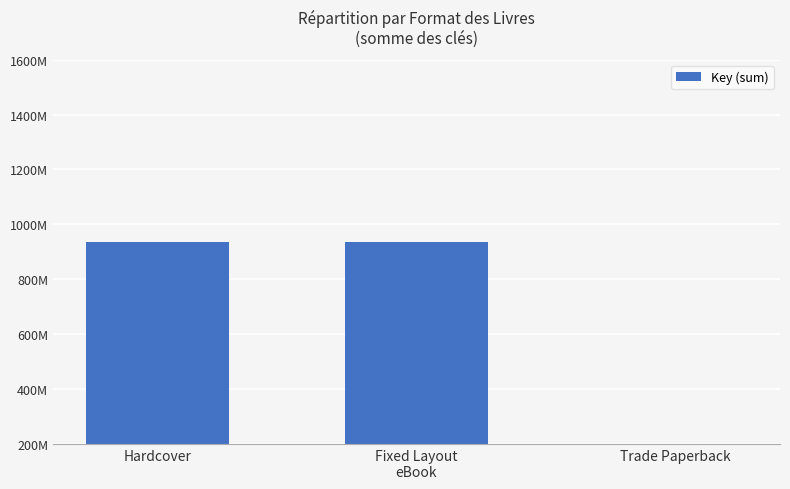

What is the label of the 3rd bar from the left?

Trade Paperback